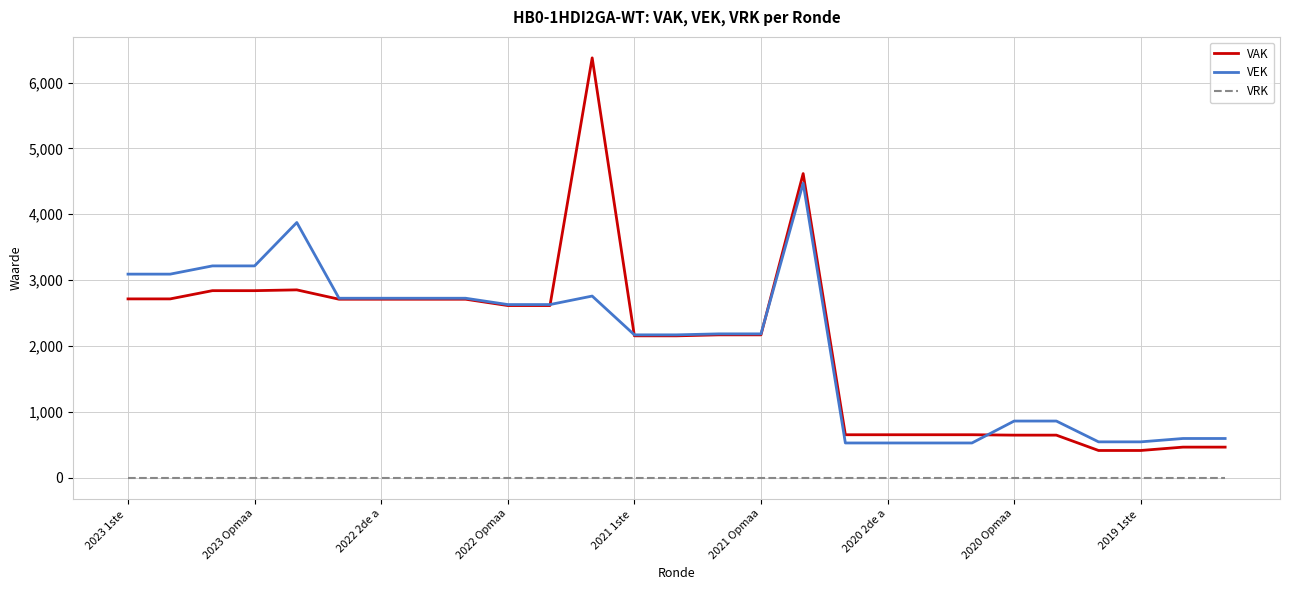

True or false: VAK and VRK intersect in this chart.

False